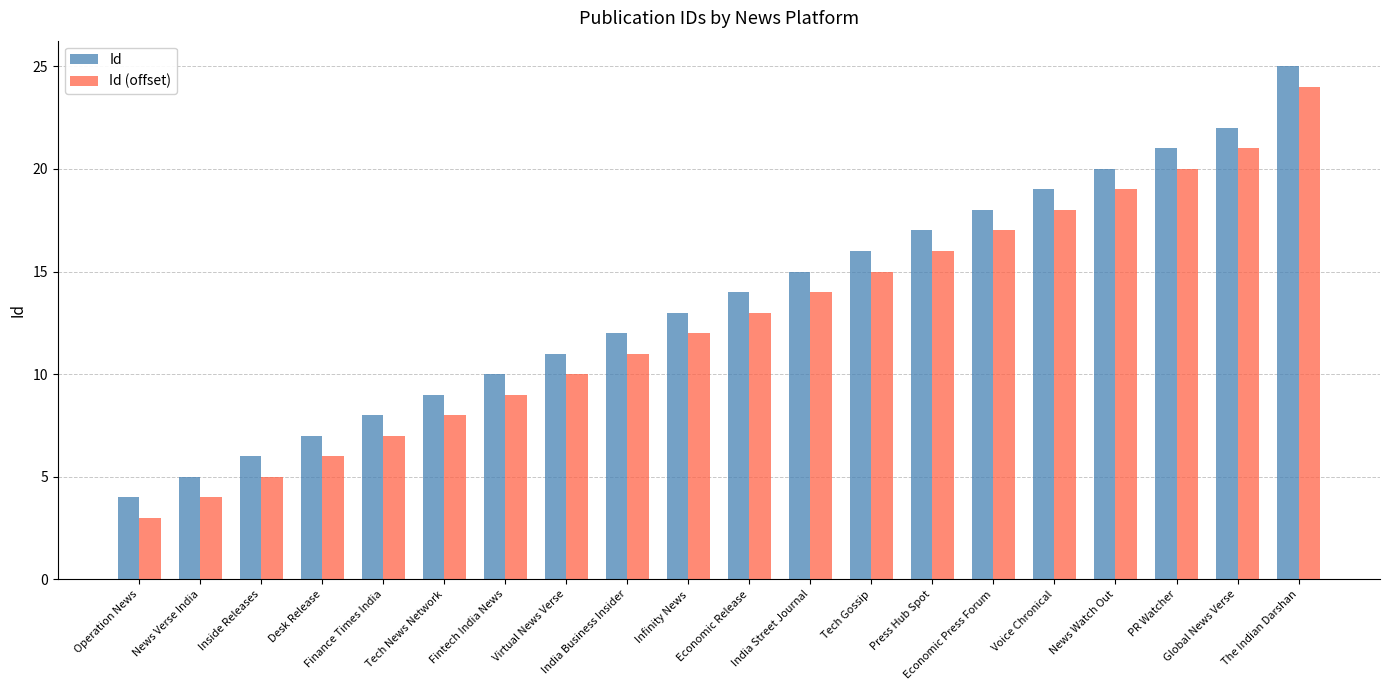

What is the average value of the Id (offset) series?

13